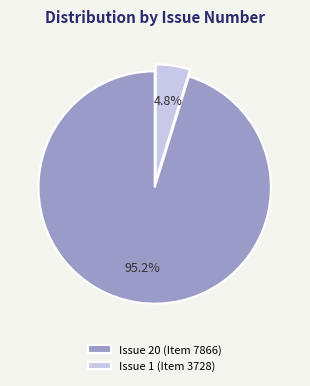

How many segments does this pie chart have?

2